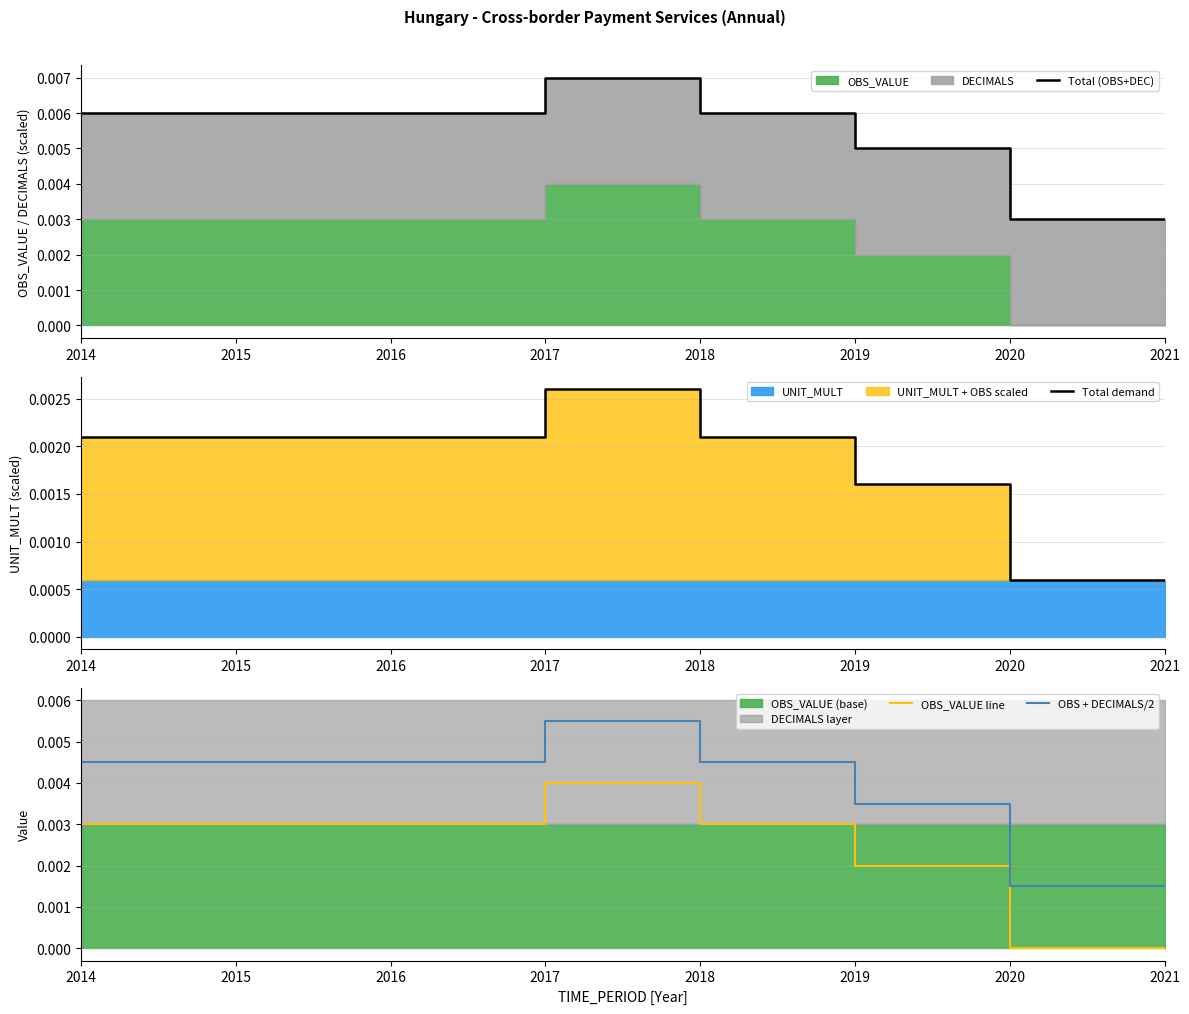

Is it true that Total demand equals 0.0 at 2018?

True